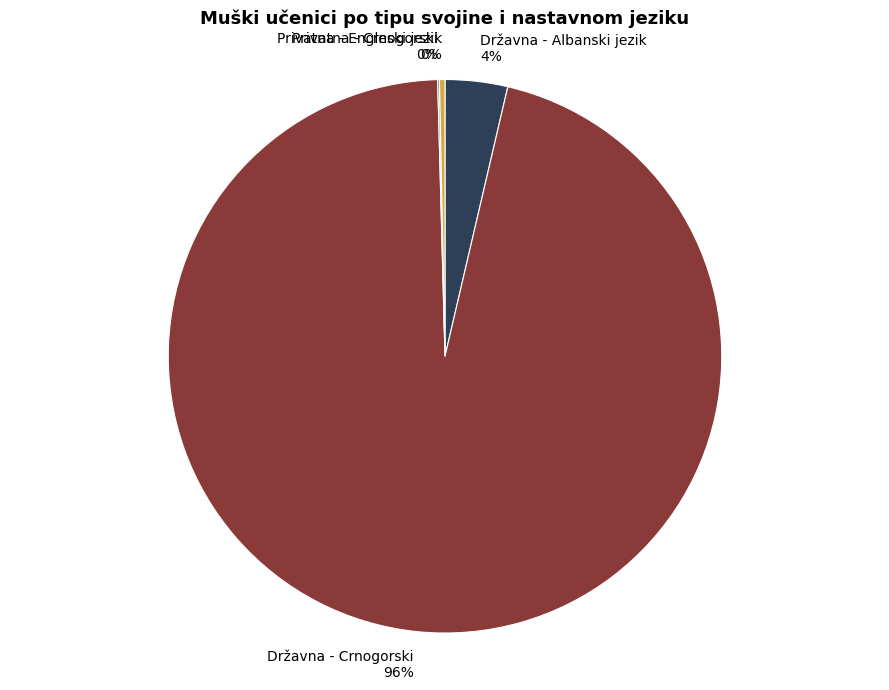

Is Državna - Crnogorski the majority of the pie?

Yes